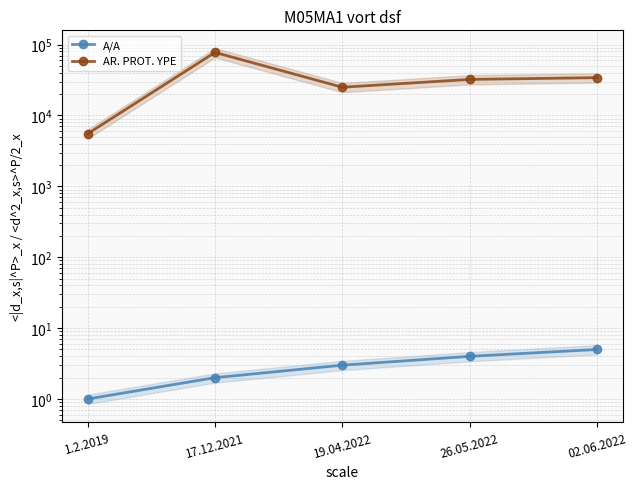

What is the greatest value displayed?

77566